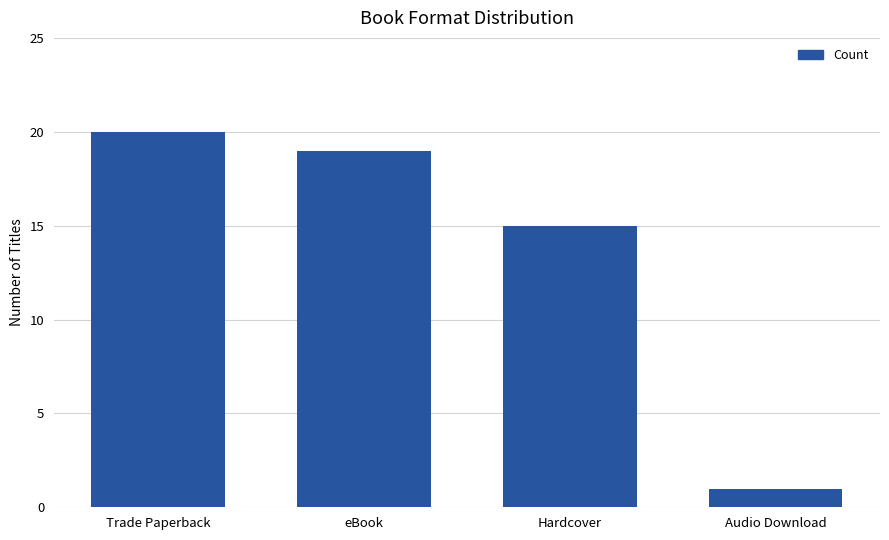

How many bars are there in total?

4